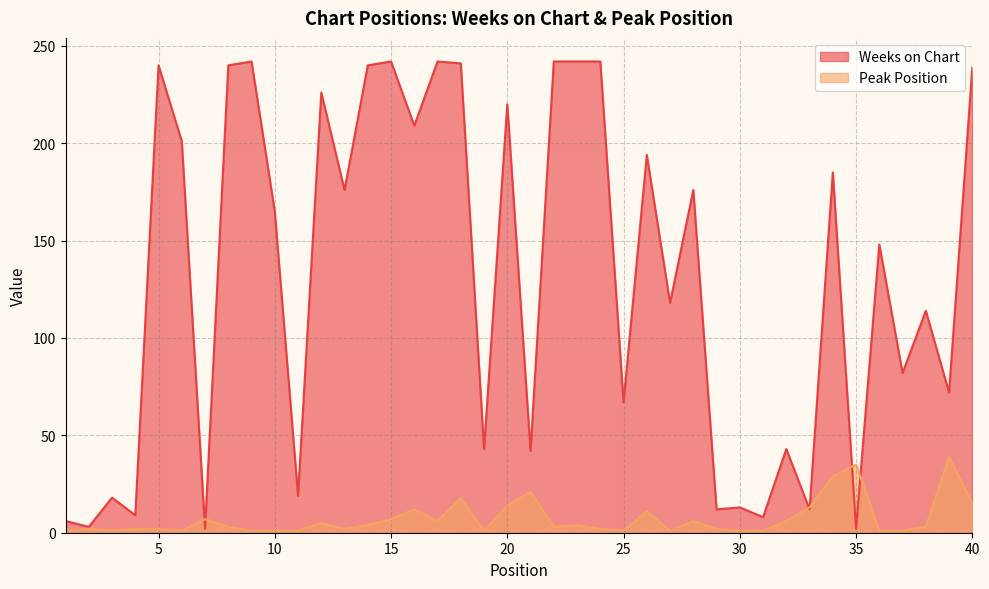

In Peak Position, how many points are lower than both neighbors (excluding endpoints)?

8